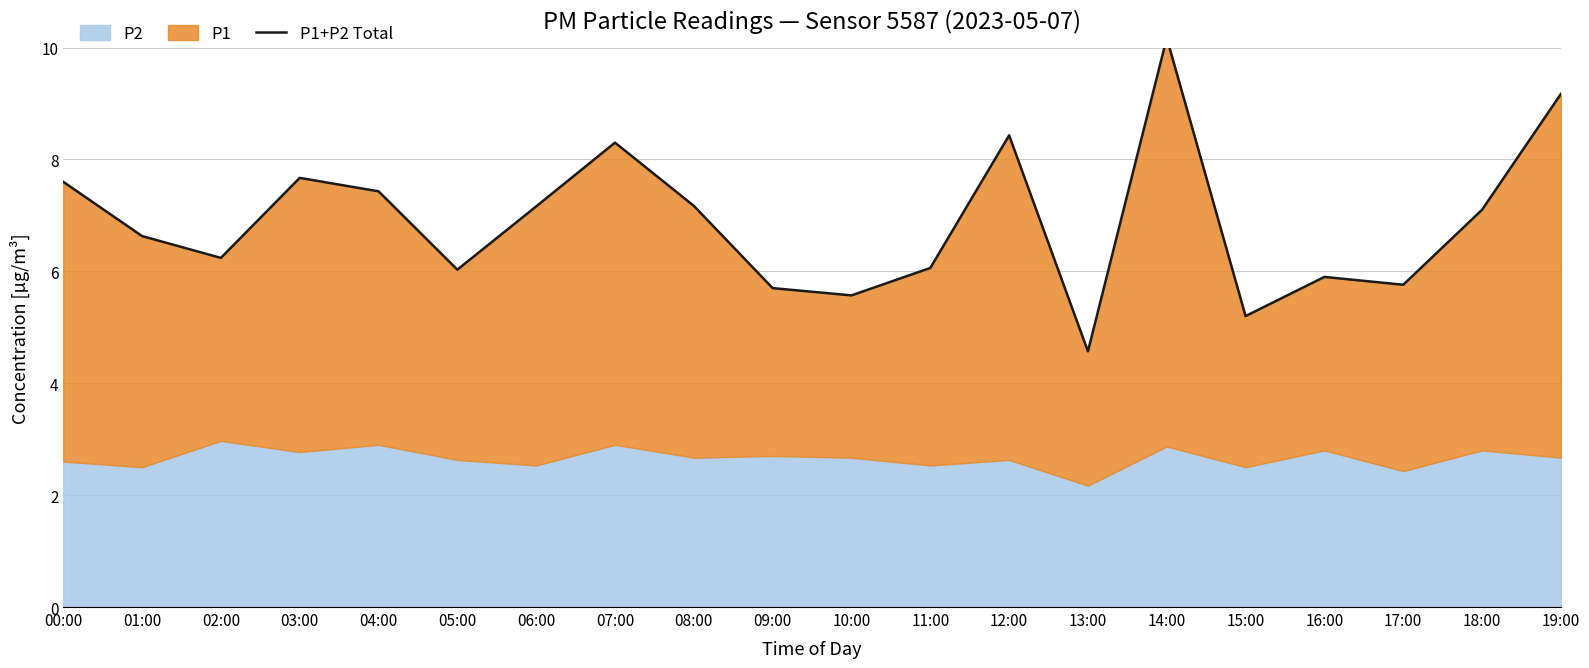

What is the label of the 19th point from the left?

18:00